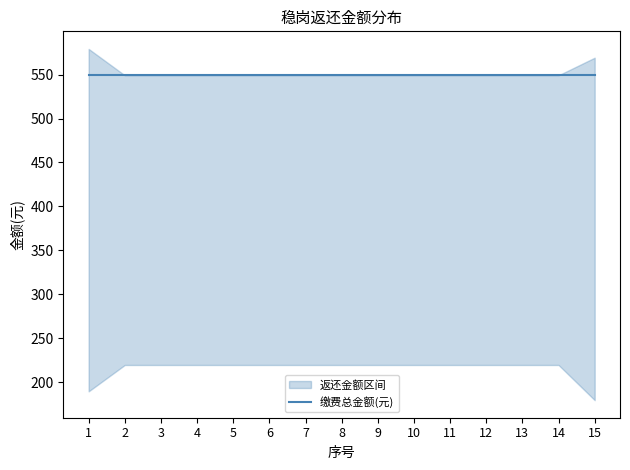

The value of 缴费总金额(元) at 10 is 251.9. True or false?

False